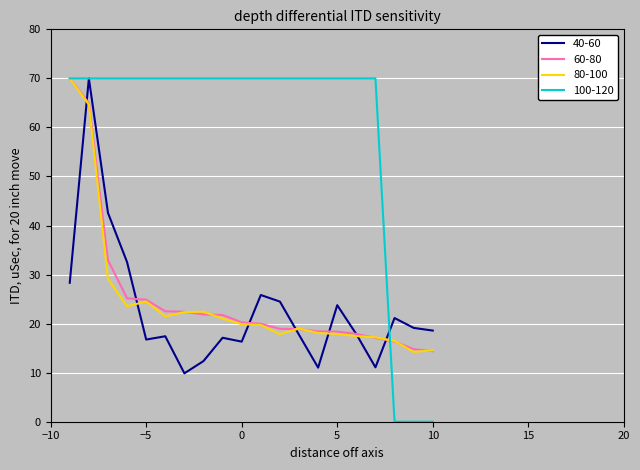

What is the maximum value shown in the chart?

70.0